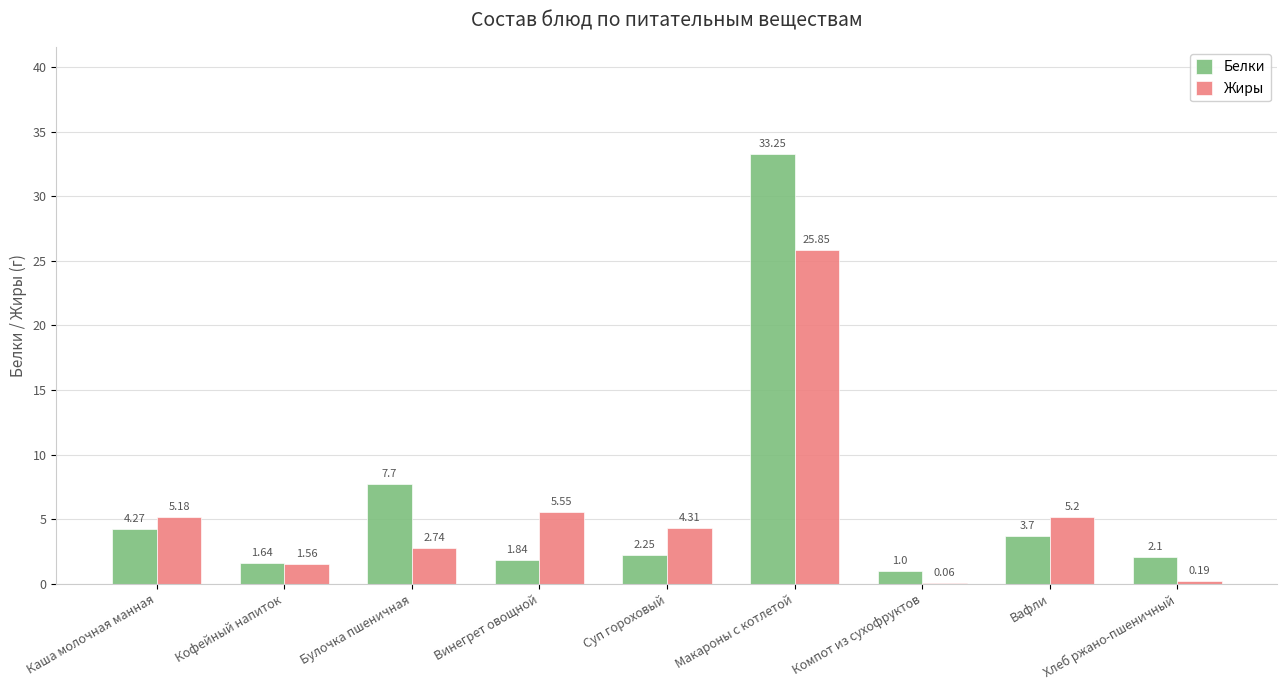

At which category is the sum across all series the highest?

Макароны с котлетой